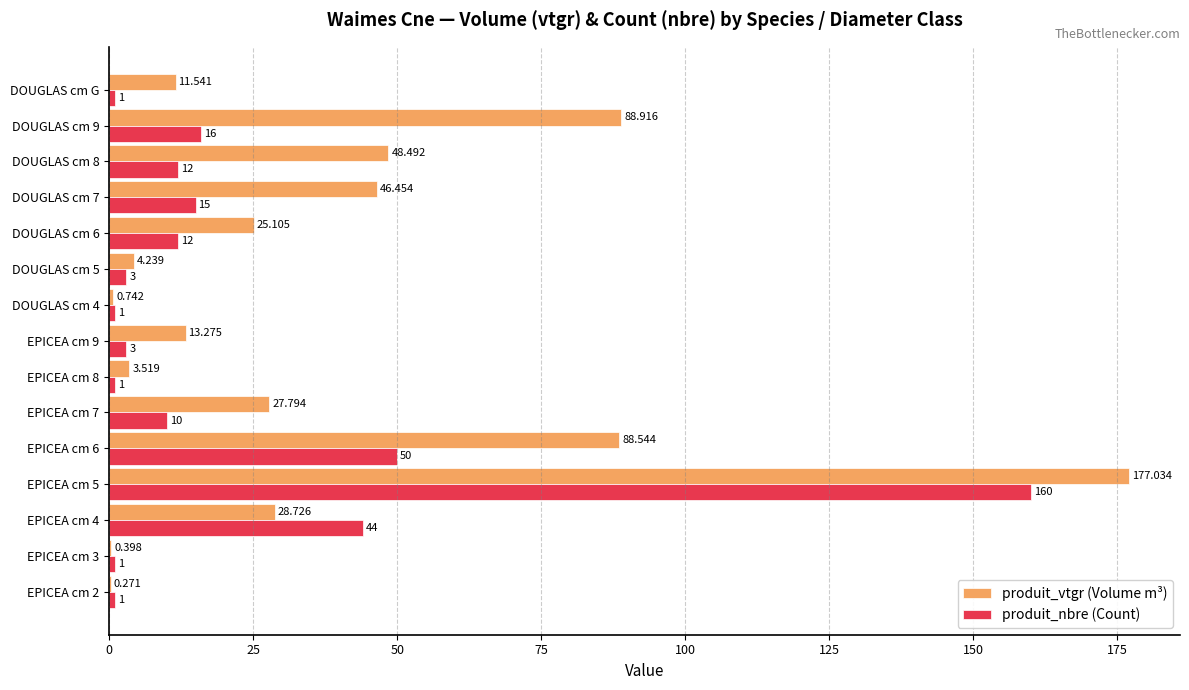

Which series changed the most between EPICEA cm 5 and DOUGLAS cm G?

produit_vtgr (Volume m³)